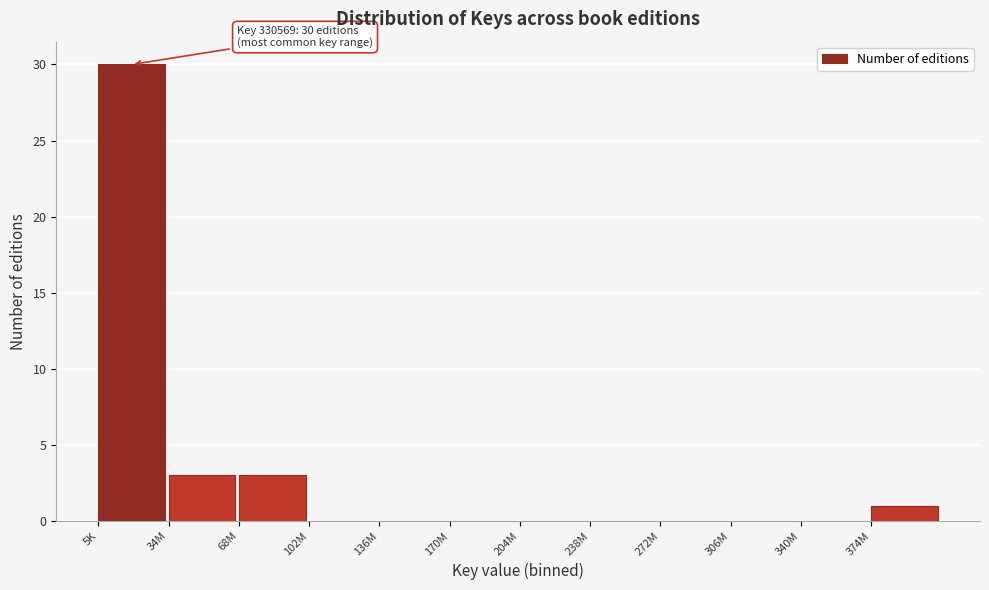

Reading left to right, extract all data points from this chart.

5K=30	34M=3	68M=3	102M=0	136M=0	170M=0	204M=0	238M=0	272M=0	306M=0	340M=0	374M=1